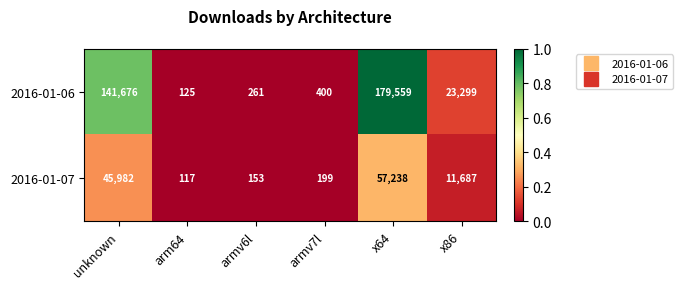

Which category has the lowest value in the 2016-01-06 series?

arm64